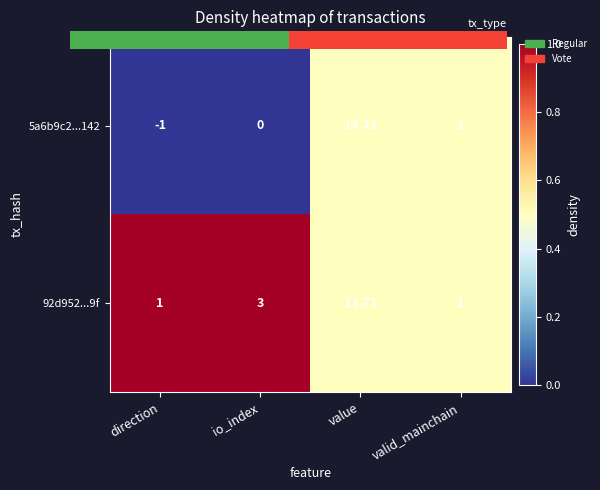

The value of 92d952...9f at direction is 1.8. True or false?

False